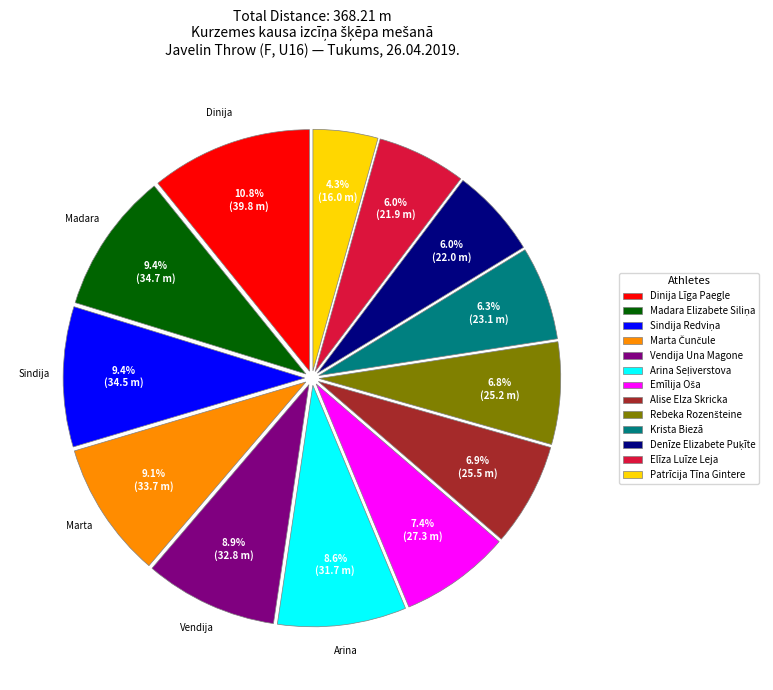

Does Krista Biezā represent more than half of the total?

No